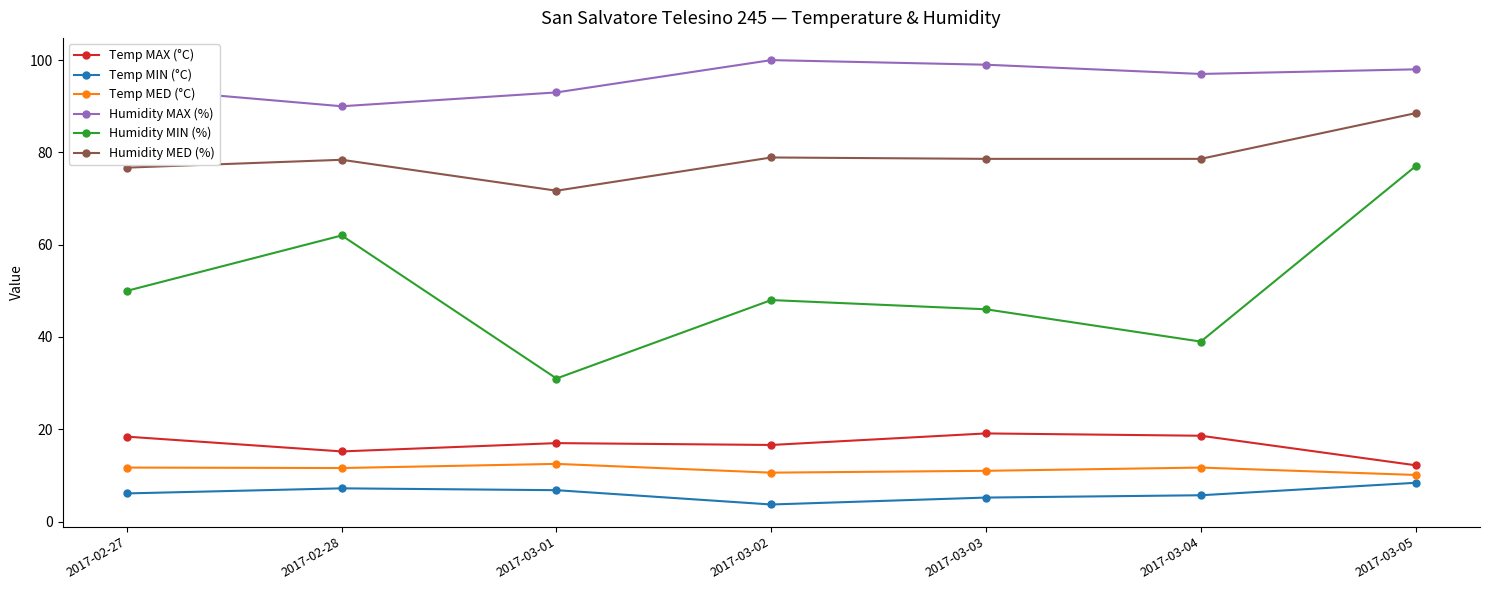

True or false: Humidity MIN (%) and Temp MAX (°C) cross at least once.

False